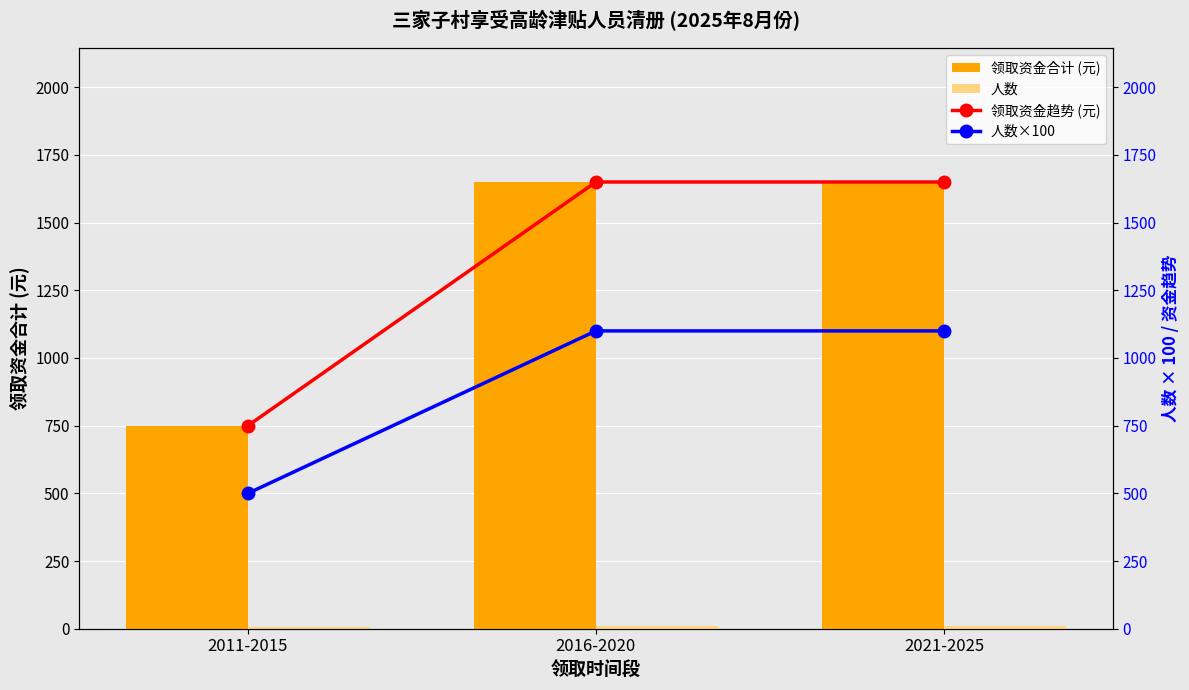

What are all the series names shown in the legend?

领取资金合计 (元), 人数, 领取资金趋势 (元), 人数×100